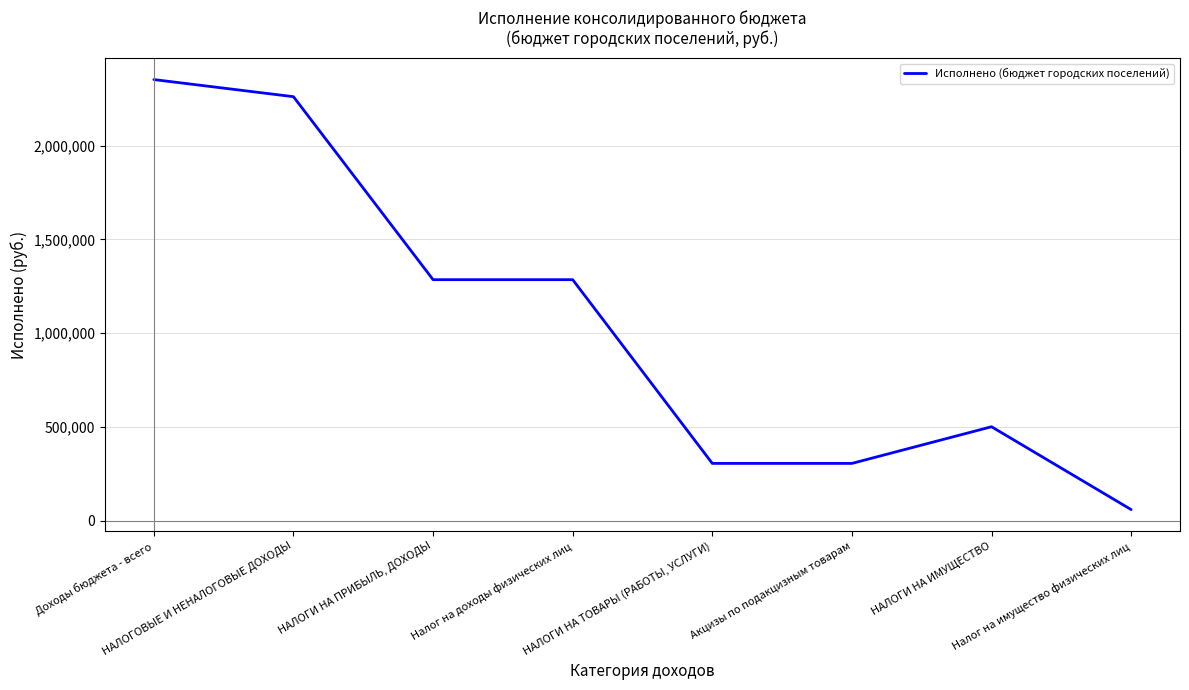

Where does the data first go above 1285689?

Доходы бюджета - всего